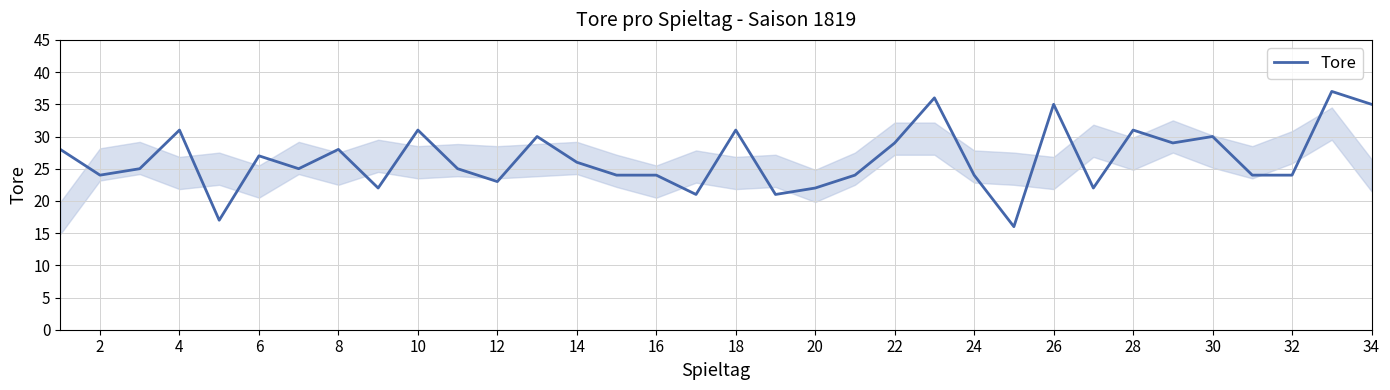

What is the maximum value shown in the chart?

37